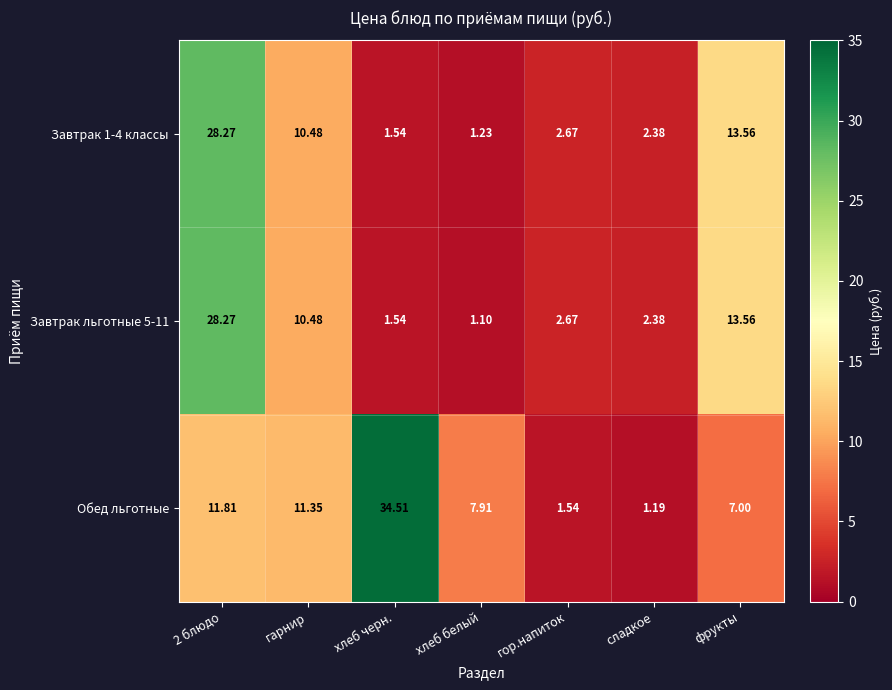

How many data points in Обед льготные are less than 7?

2